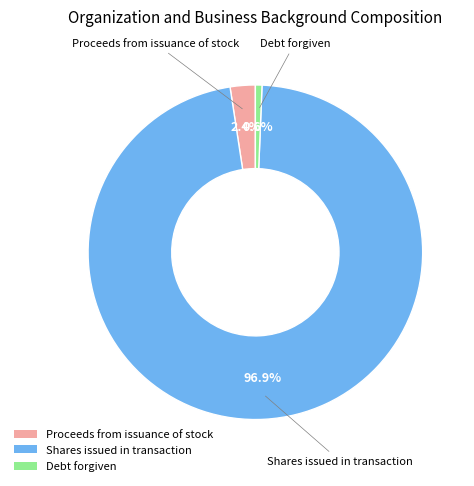

To the nearest percent, what portion does Proceeds from issuance of stock represent?

2%